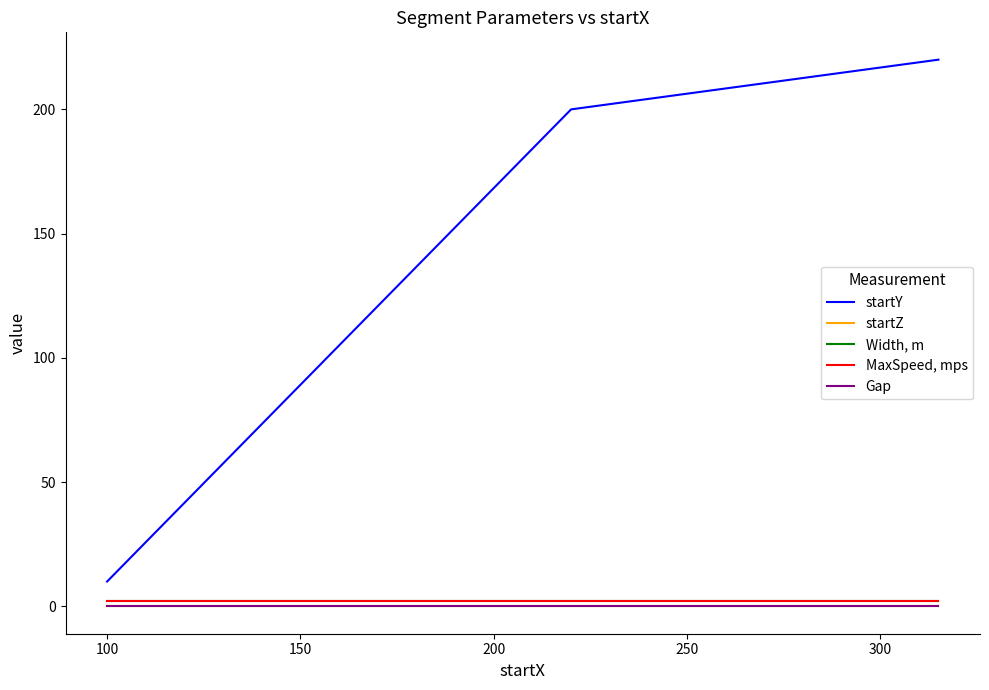

Does the chart have visible grid lines?

No